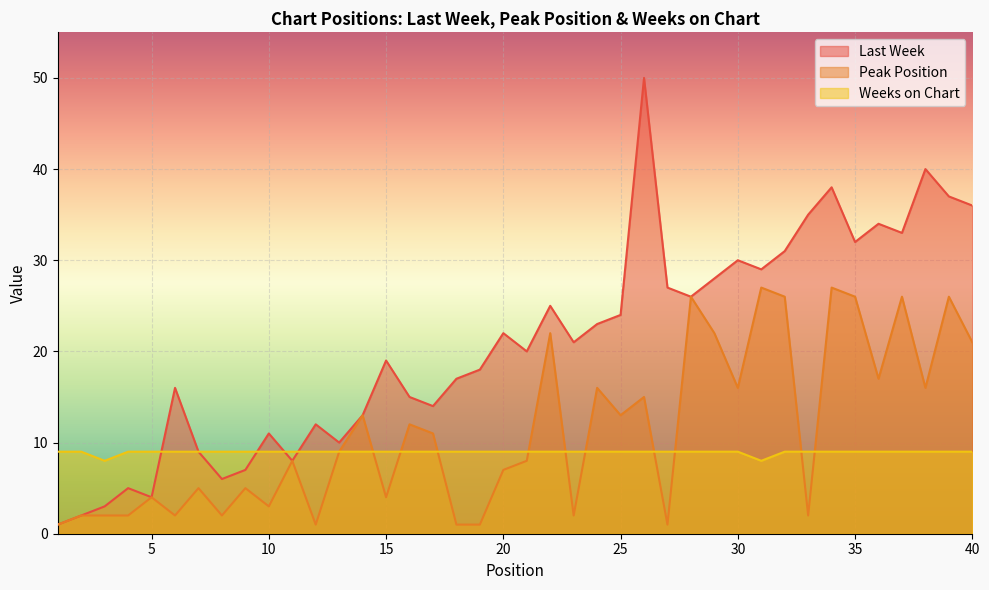

What is the spread (max minus min) of values at 13?

1